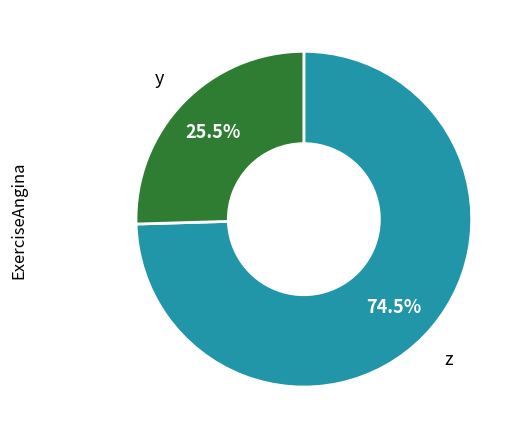

Does any single category account for the majority?

Yes